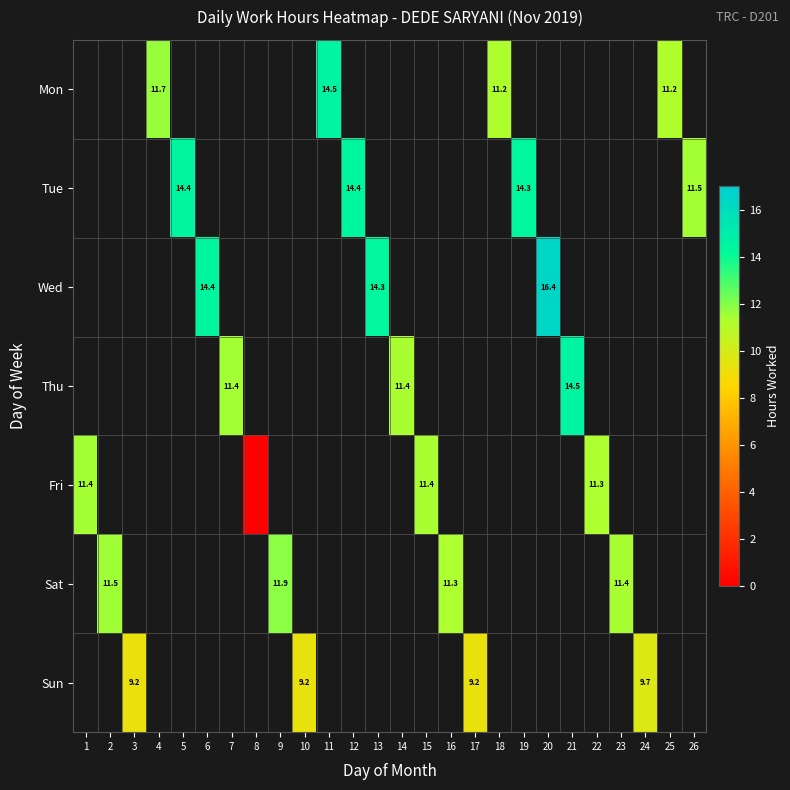

Count the number of data series in this chart.

7